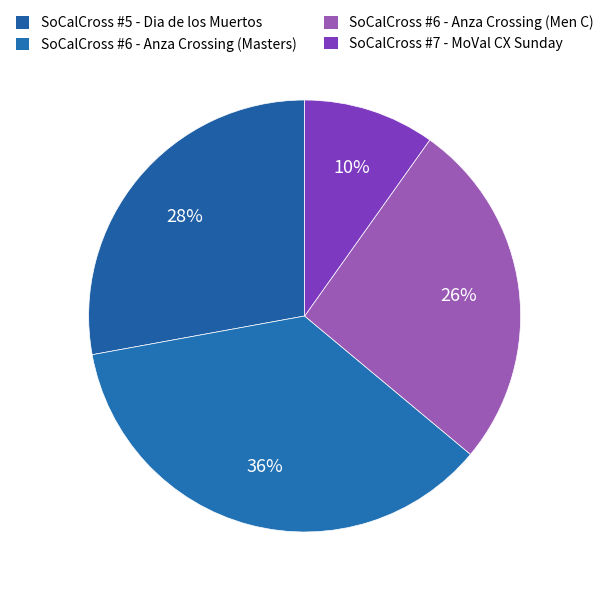

Count the number of slices in the pie.

4